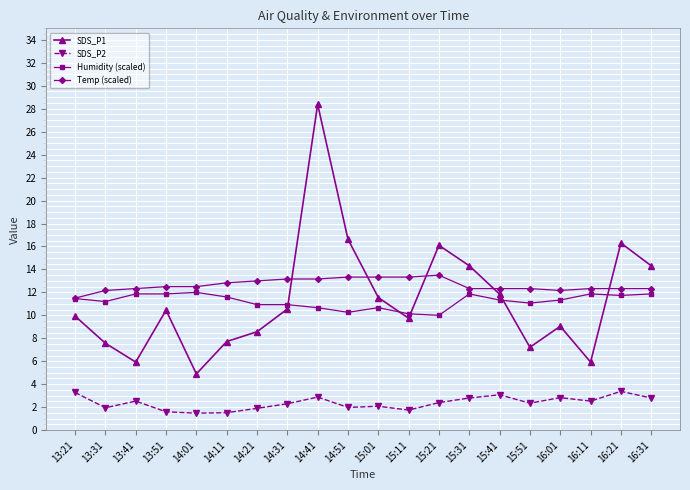

At which category is the sum across all series the highest?

14:41